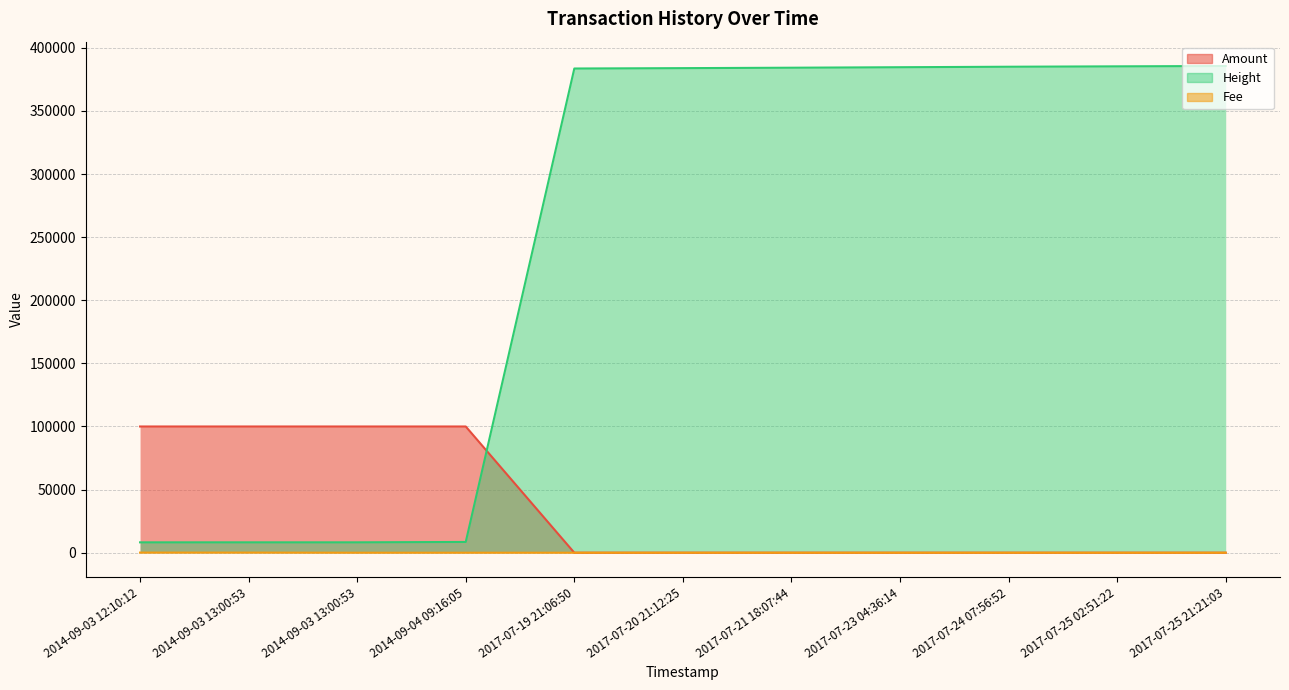

Does the chart display data point markers on the line(s)?

No